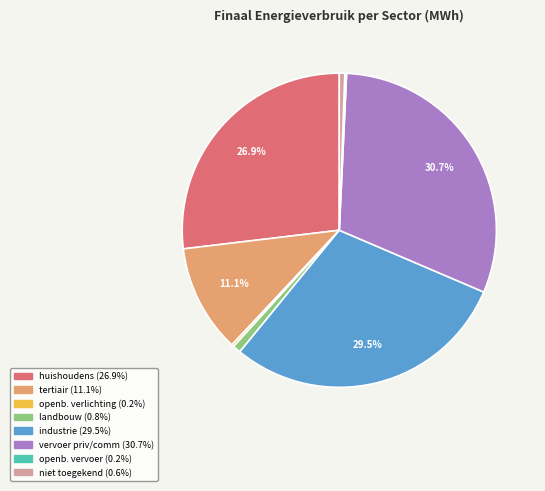

Is there any slice that represents more than half of the pie?

No